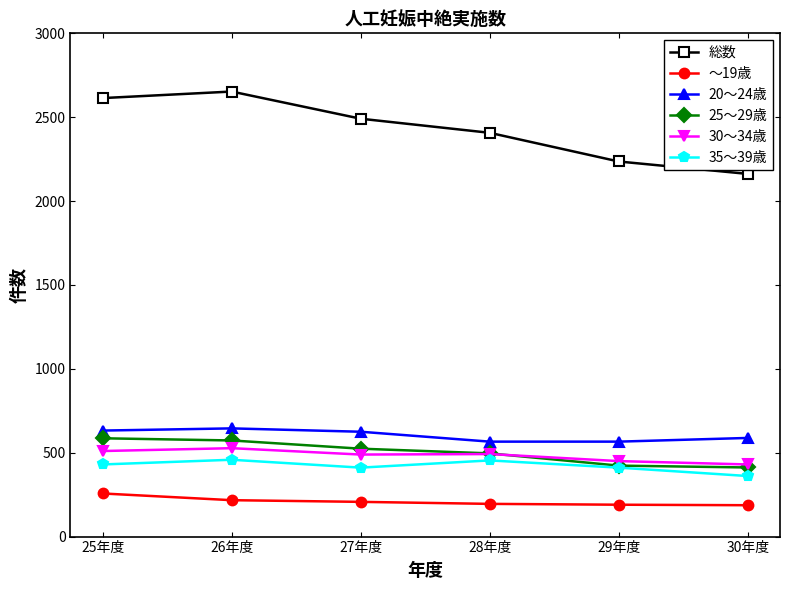

True or false: ～19歳 and 30～34歳 cross at least once.

False